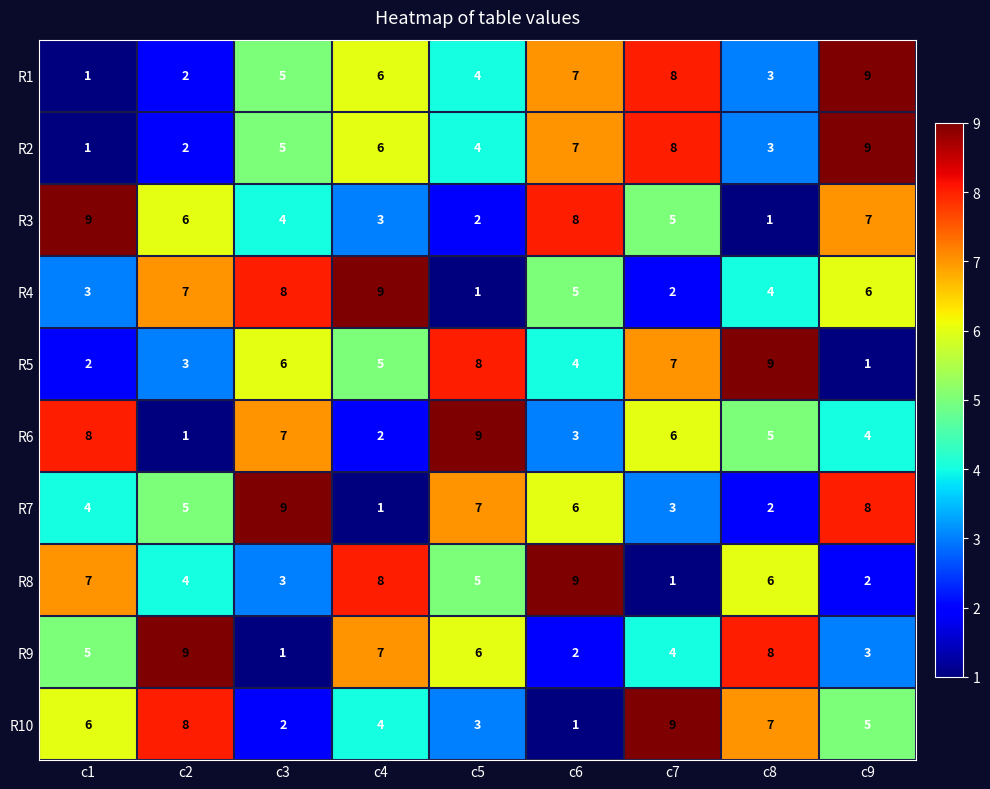

Rank the categories by R6 value from lowest to highest.

c2, c4, c6, c9, c8, c7, c3, c1, c5